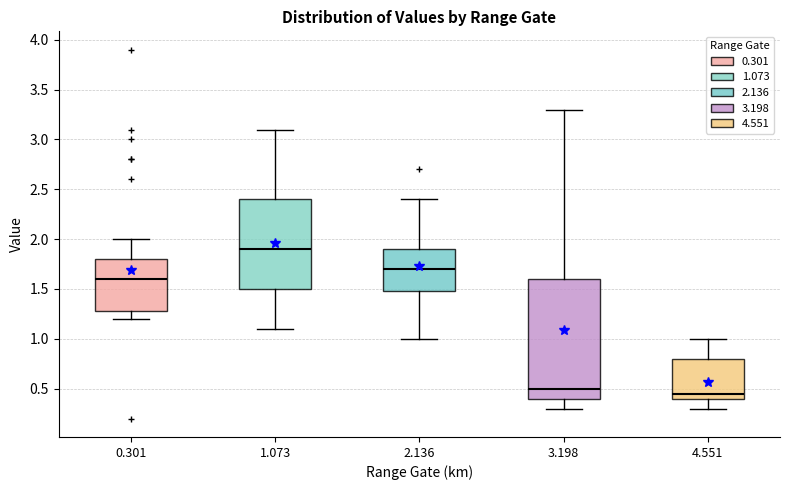

Where does the upper whisker of the box at x = 3.198 end on the y-axis? The values are not printed on the chart, so give them approximately, as read against the axis.

3.30